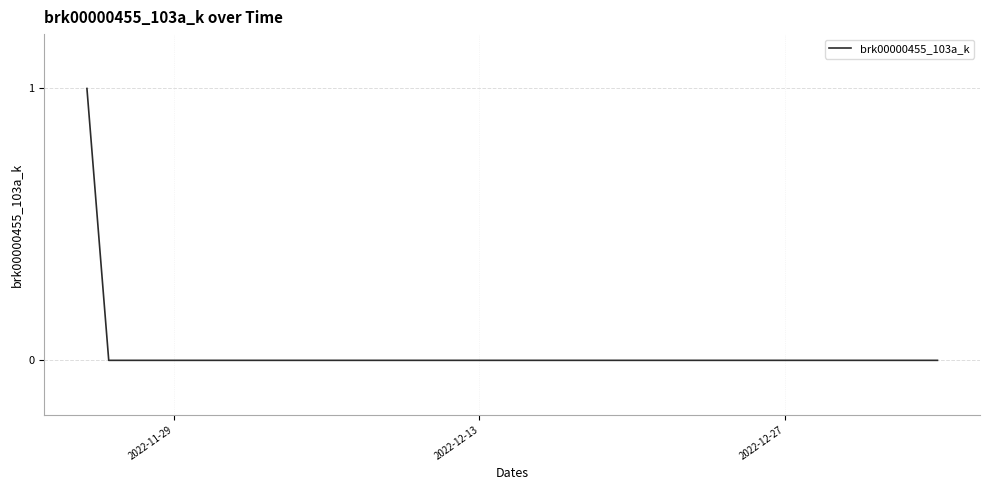

Is this an area chart (filled region under the line)?

No